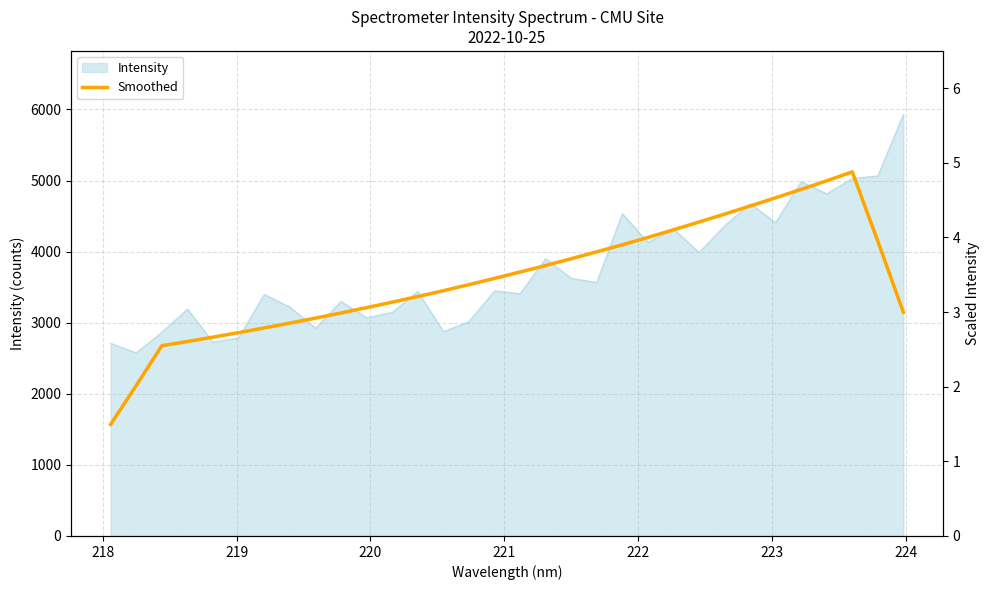

True or false: there are more than 2 points higher than both neighbors.

False